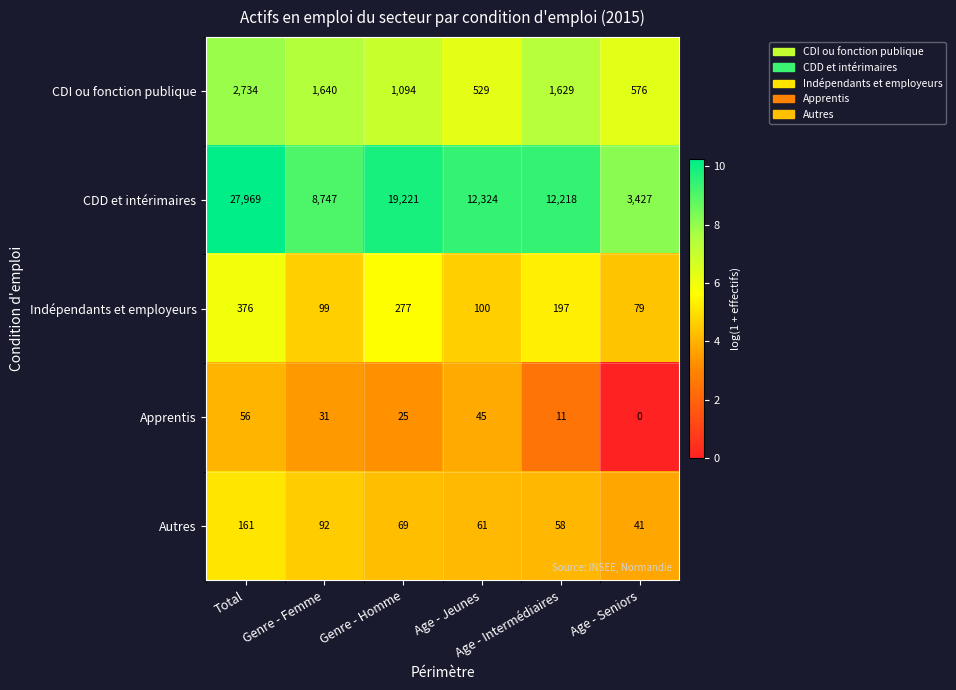

At how many categories does at least one series exceed 8?

6